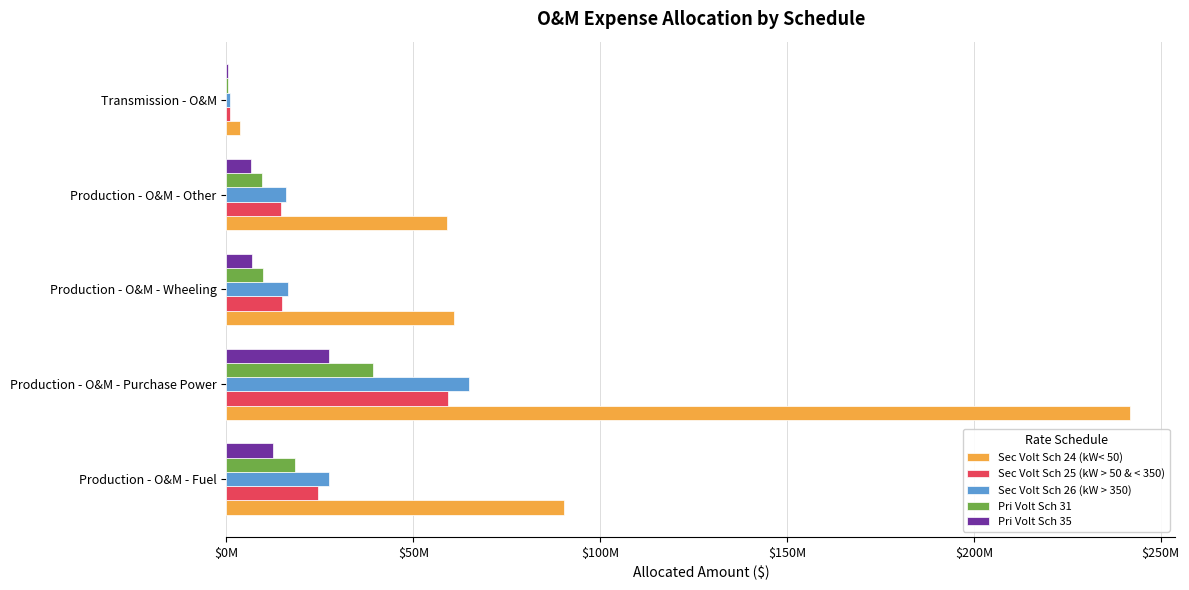

At which category does the chart reach its peak across all series?

Production - O&M - Purchase Power